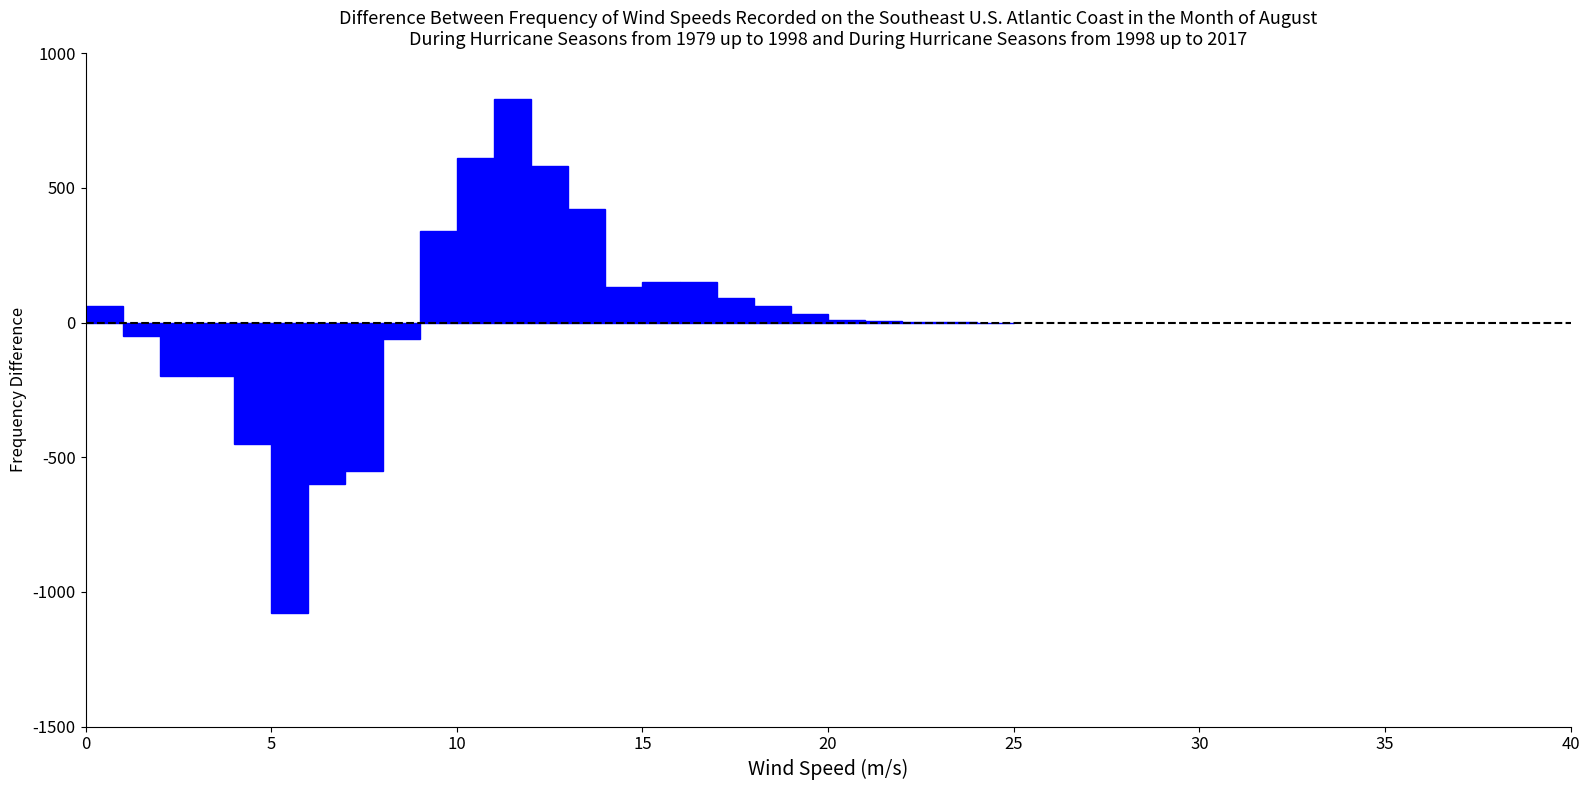

Around what value on the x-axis is the tallest bar? Give the approximate position of its centre, as read against the axis.

11.5